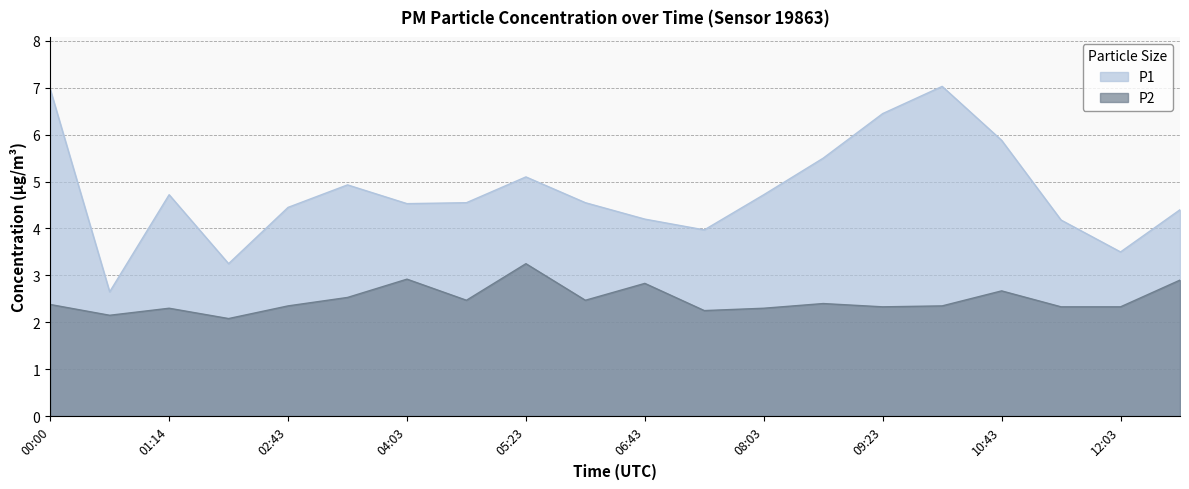

Rank the categories by P2 value from lowest to highest.

02:02, 00:41, 07:23, 01:14, 08:03, 09:23, 11:23, 12:03, 02:43, 10:03, 00:00, 08:43, 04:43, 06:03, 03:23, 10:43, 06:43, 12:43, 04:03, 05:23